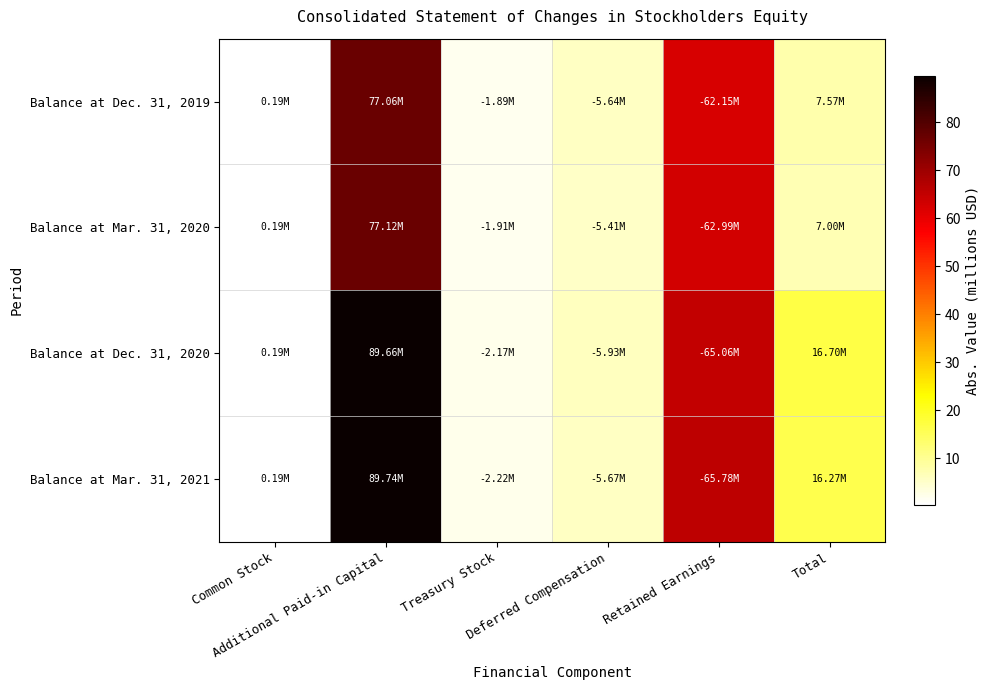

What is the greatest value displayed?

89.7